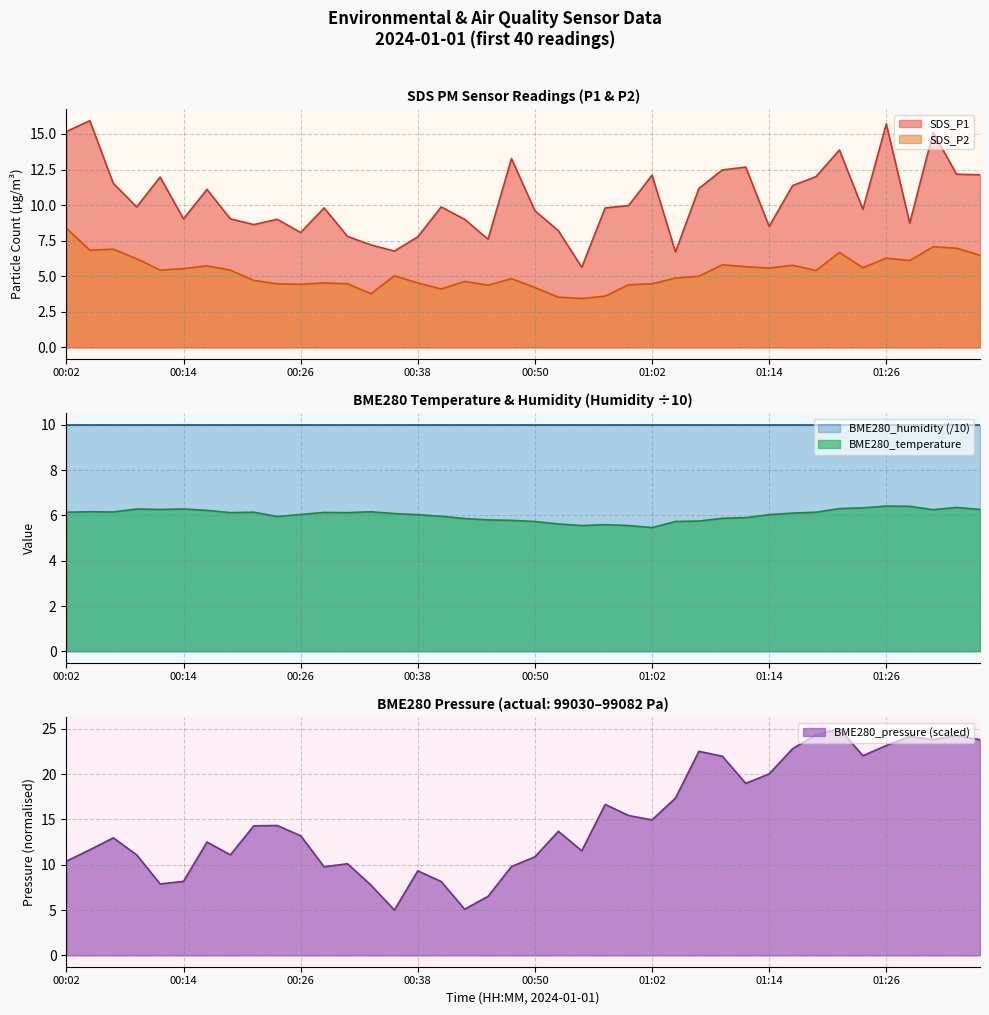

At which label is SDS_P1 closest to 10?

01:00